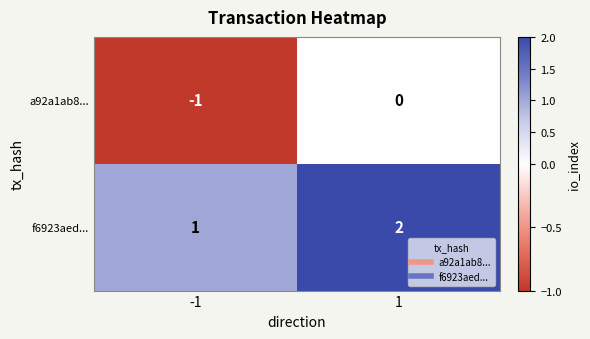

What is the sum of all f6923aed... values?

3